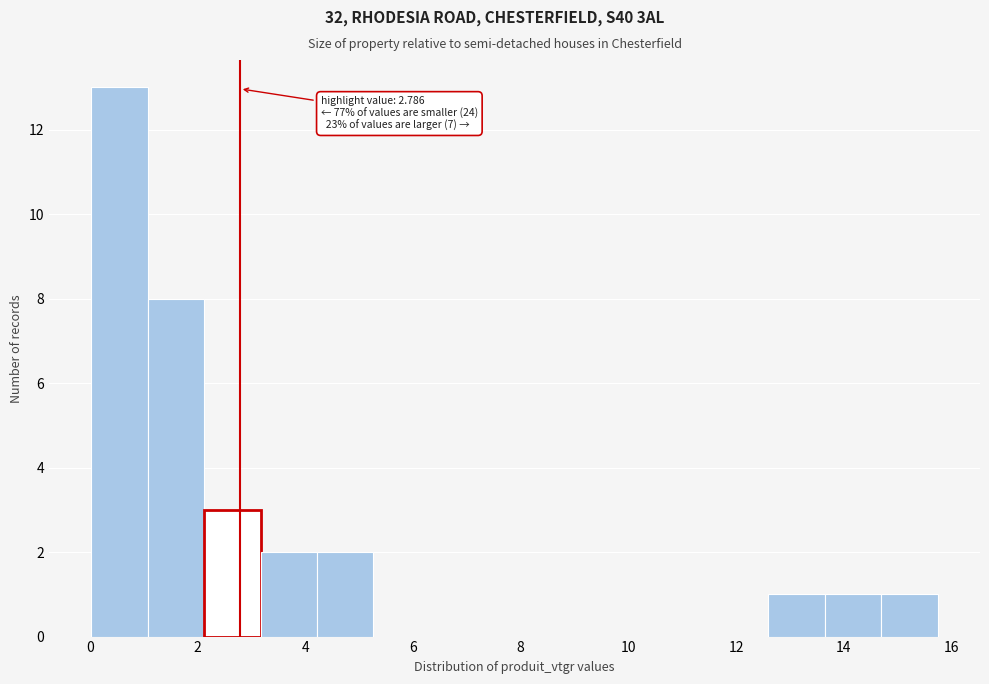

Which range on the x-axis has the tallest bar?

0.0 to 1.0